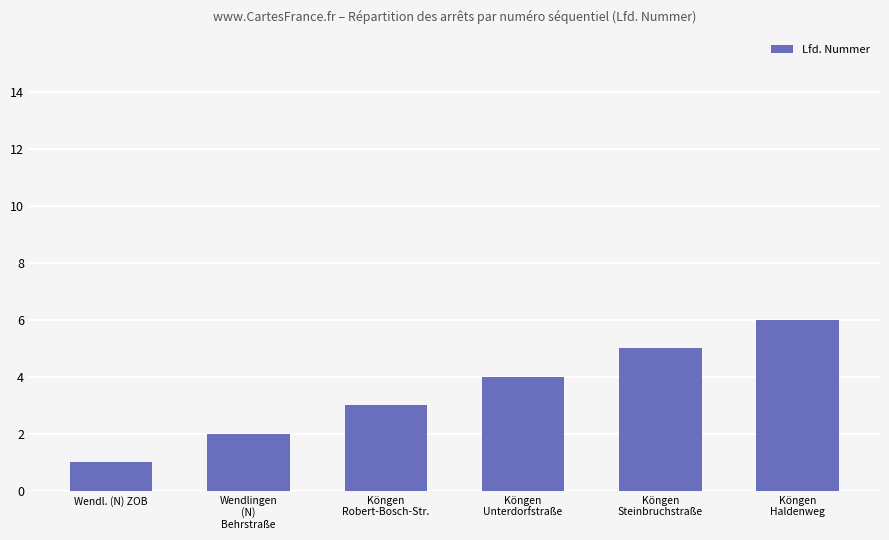

Reading left to right, what are all the values shown in this chart?

1	2	3	4	5	6